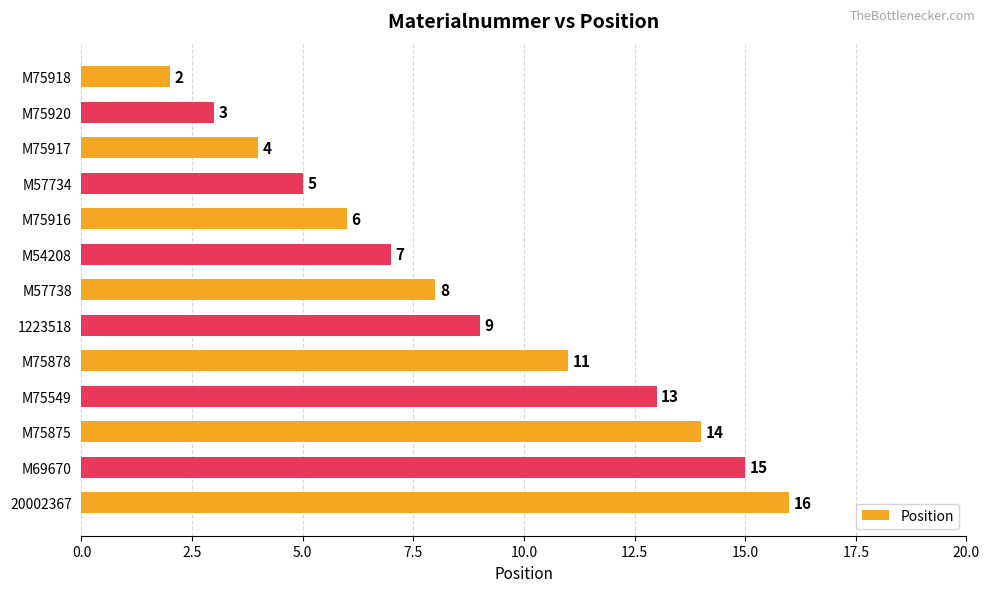

Between M75916 and M75920, which is larger?

M75916